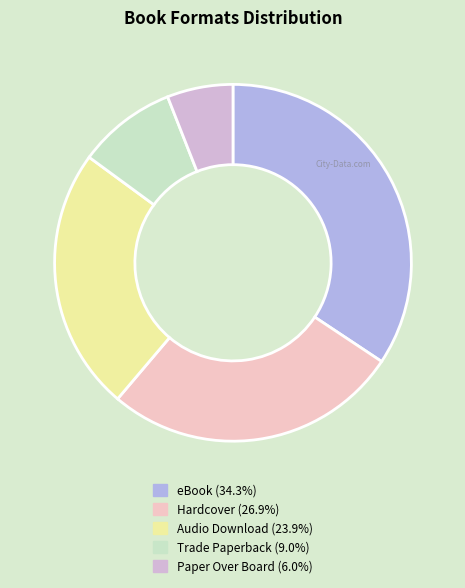

Combined, do Paper Over Board and eBook account for over 50%?

No